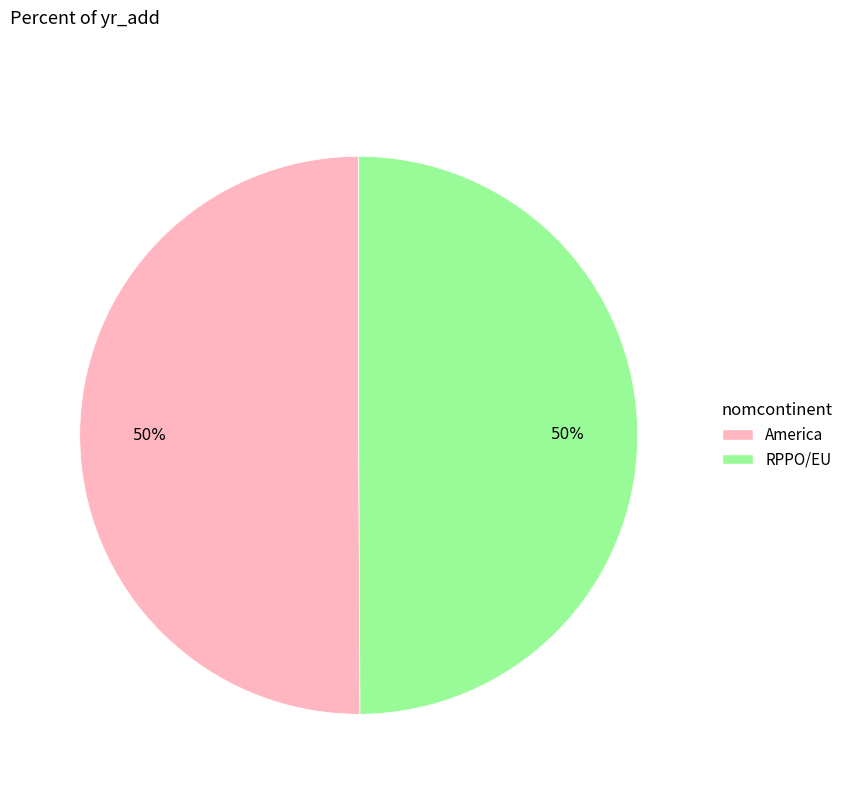

Combined, do America and RPPO/EU account for over 50%?

Yes